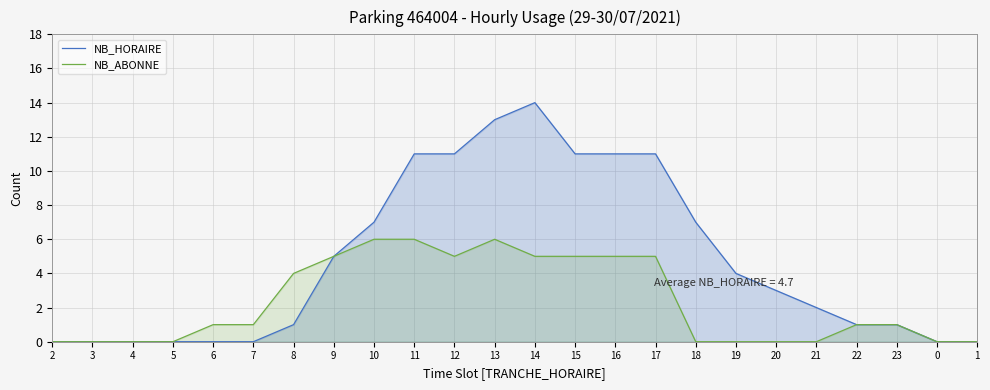

What is the approximate value of NB_HORAIRE at 14?

14